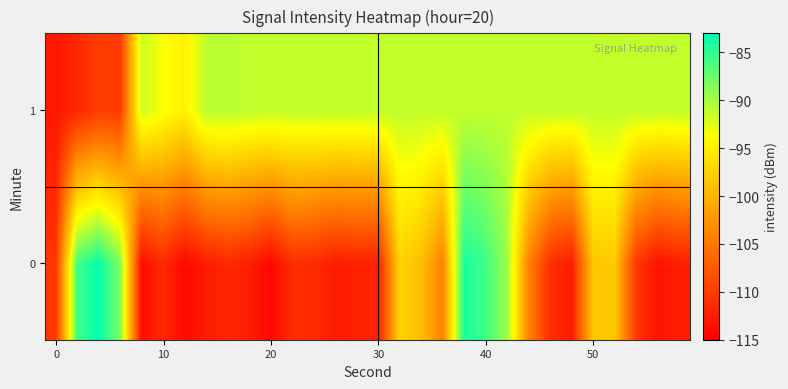

How many categories are shown in the chart?

30